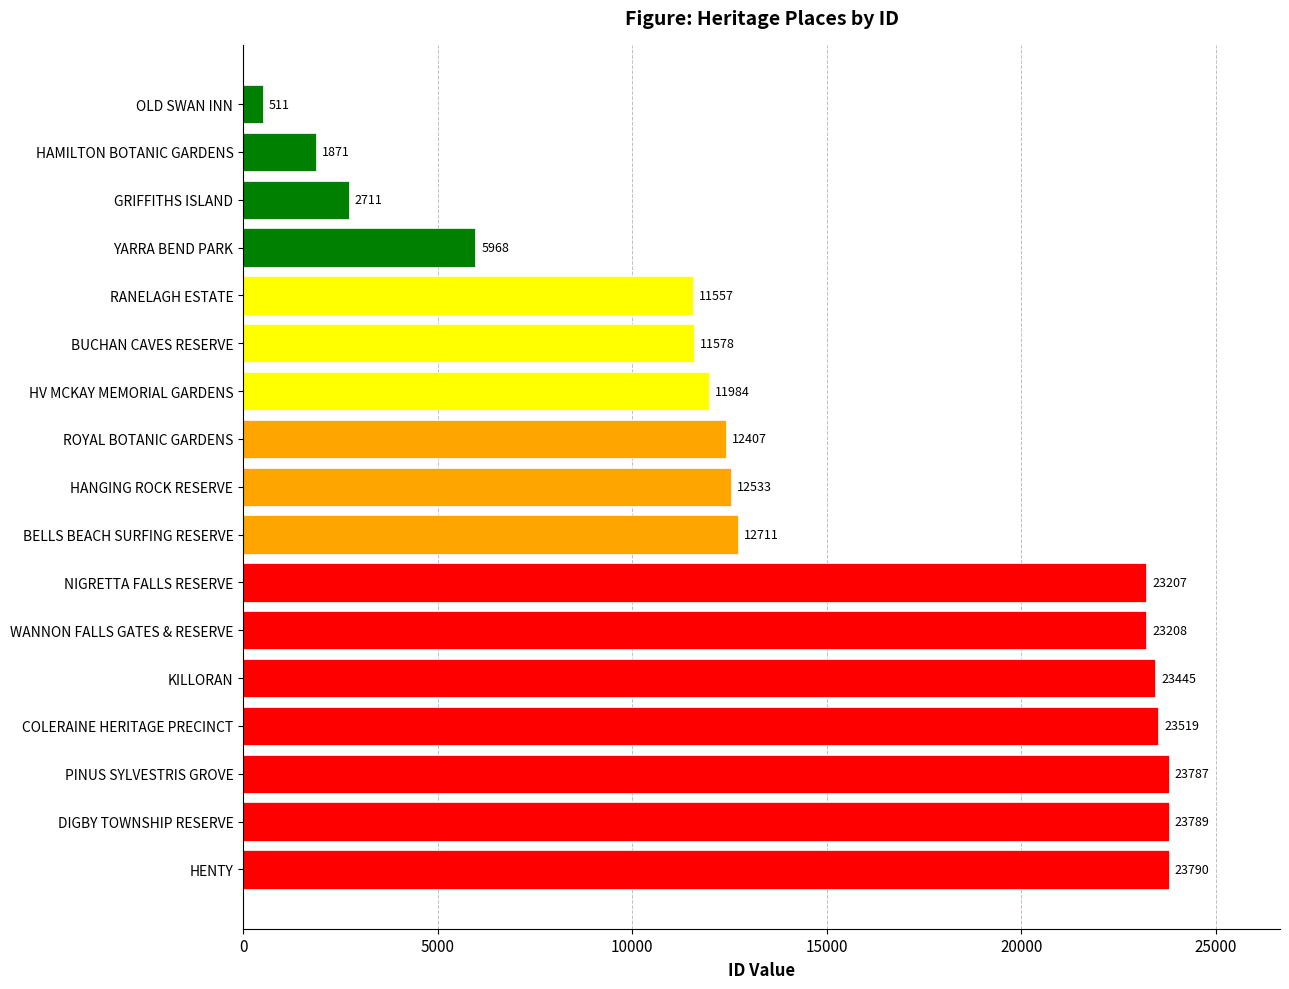

True or false: the data shows 4857 at KILLORAN.

False